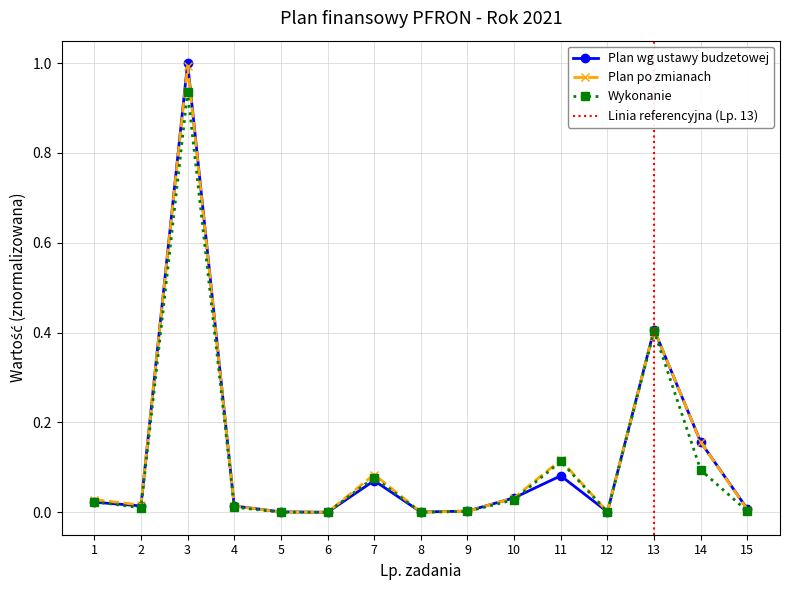

What is the total value across all series at 1?

0.1